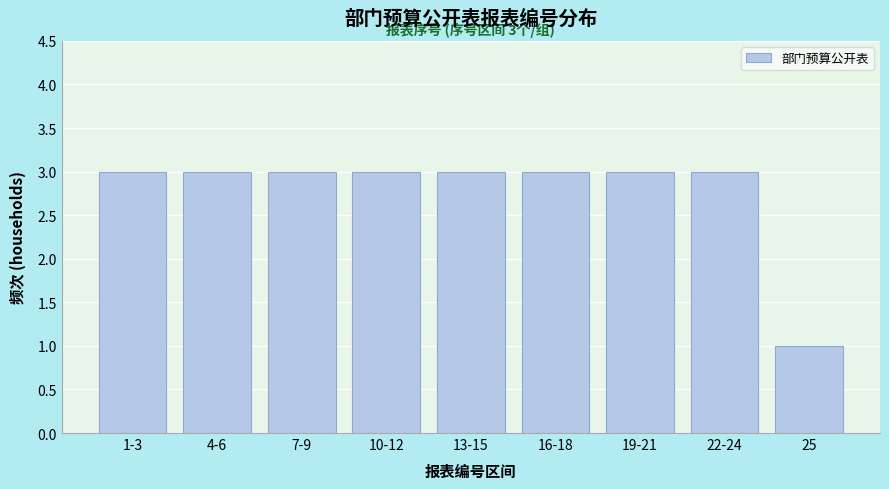

Reading left to right, extract all data points from this chart.

1-3=3	4-6=3	7-9=3	10-12=3	13-15=3	16-18=3	19-21=3	22-24=3	25=1